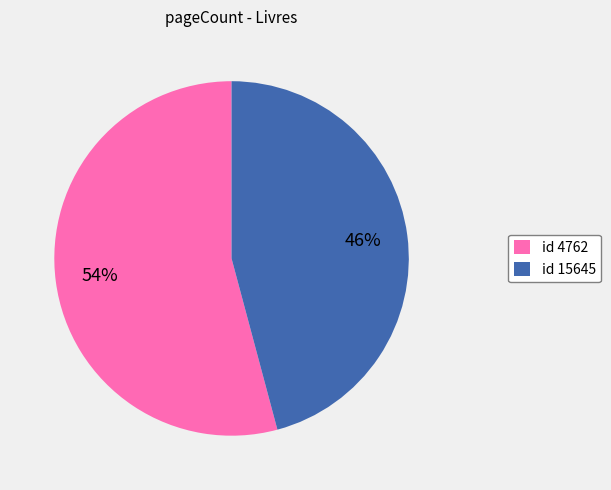

How many slices are in this pie chart?

2